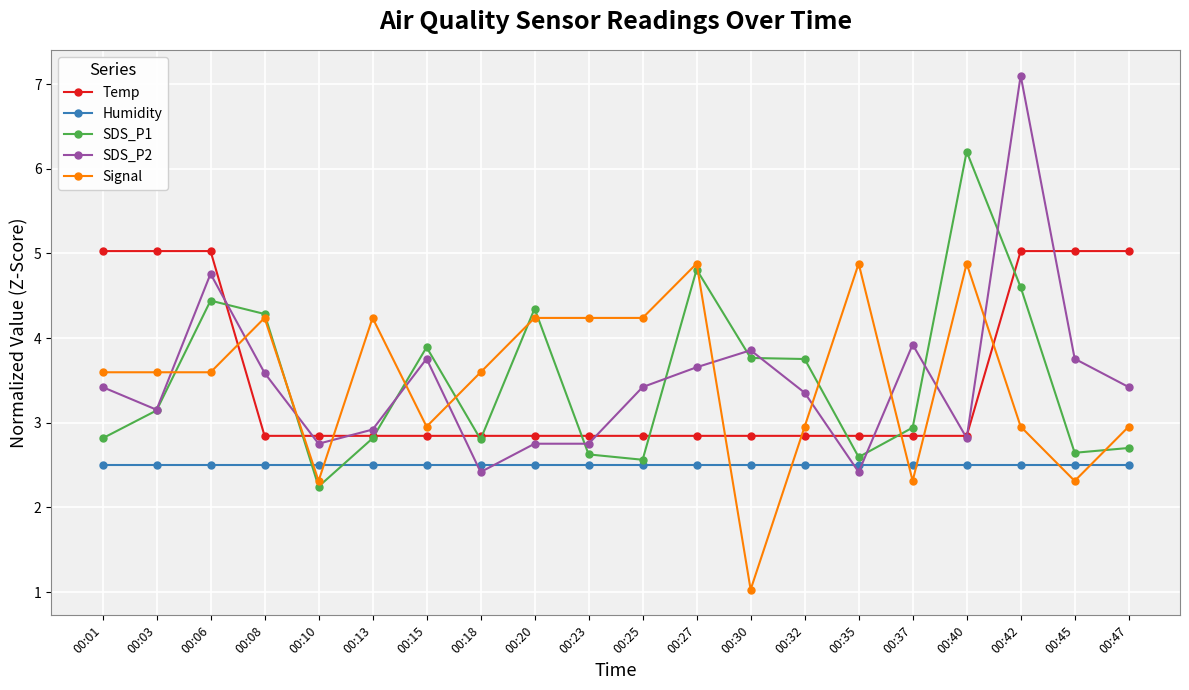

At which label is SDS_P2 closest to 4?

00:37